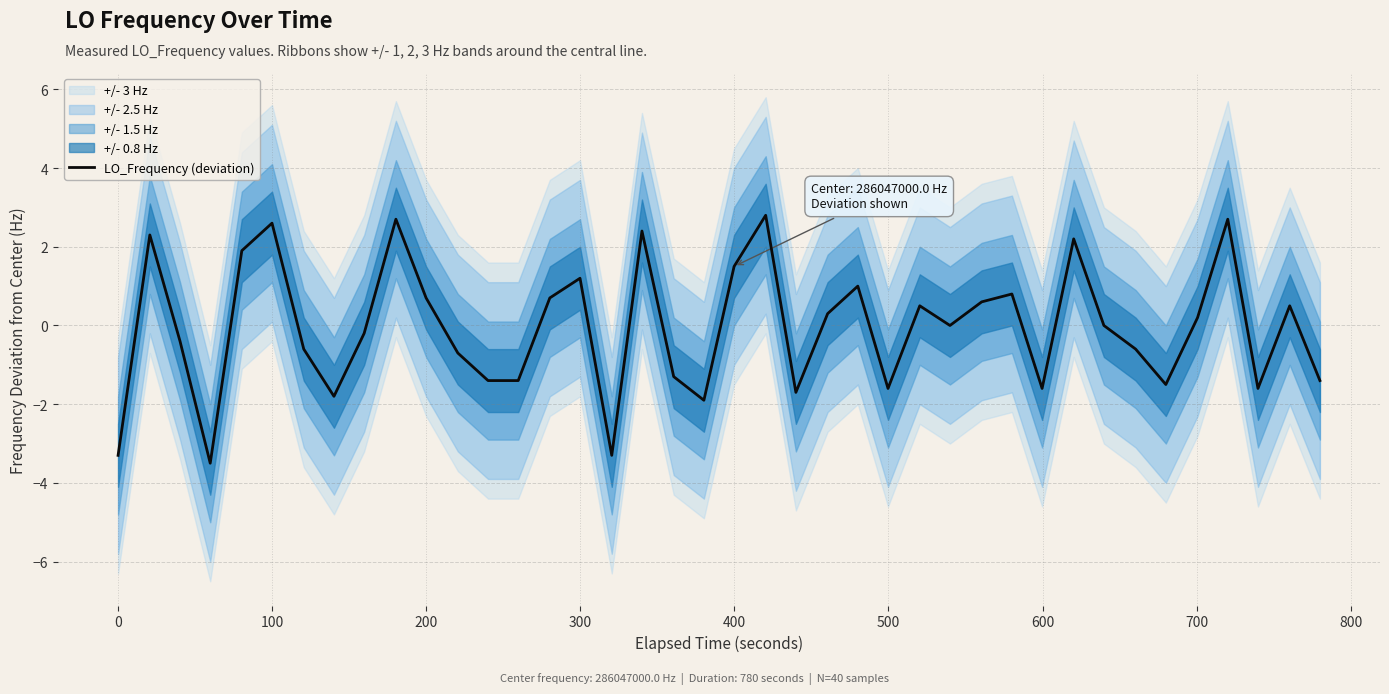

How many series are shown in this chart?

1